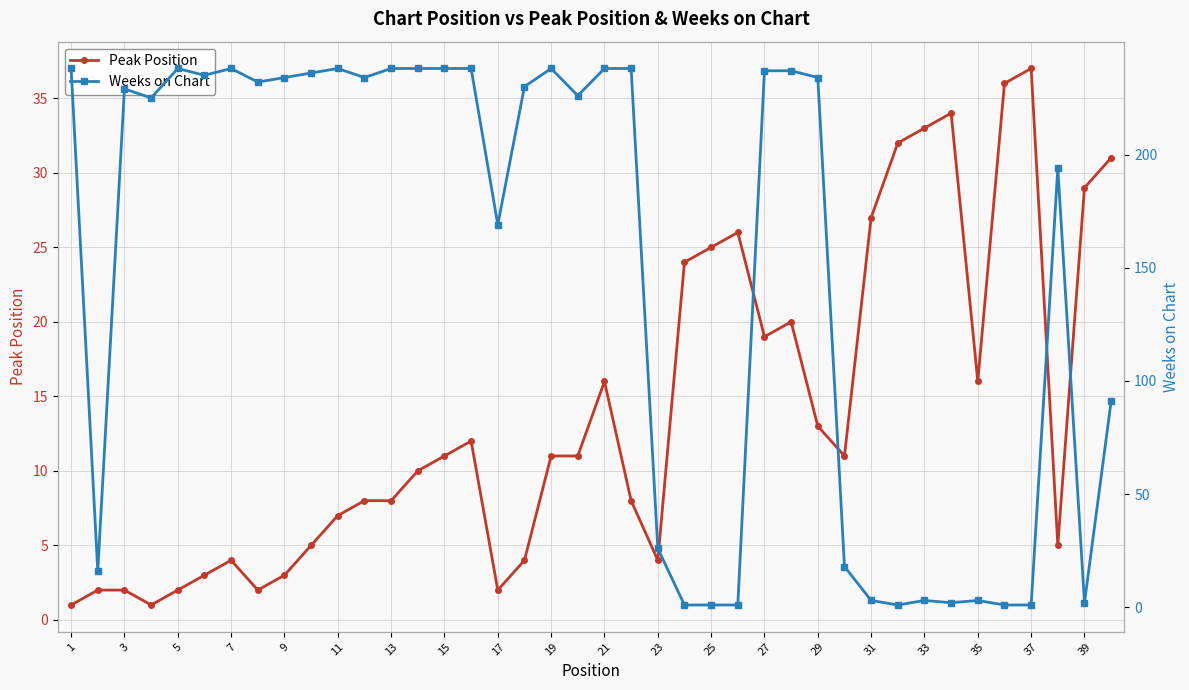

What is the maximum value for Peak Position?

37